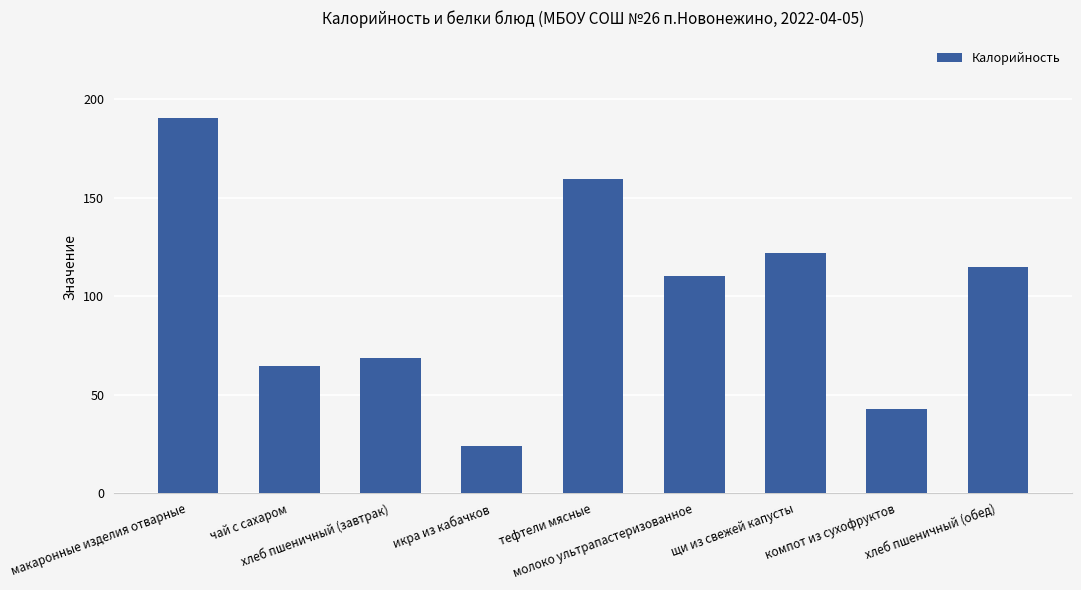

Where does the data first go above 110?

макаронные изделия отварные